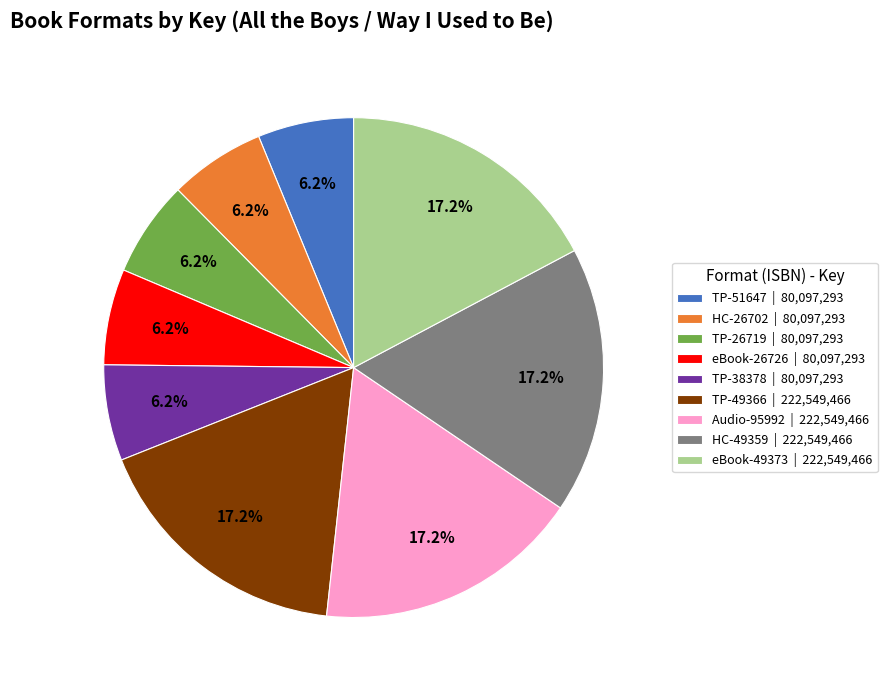

Between eBook-26726 | 80,097,293 and TP-49366 | 222,549,466, which is larger?

TP-49366 | 222,549,466